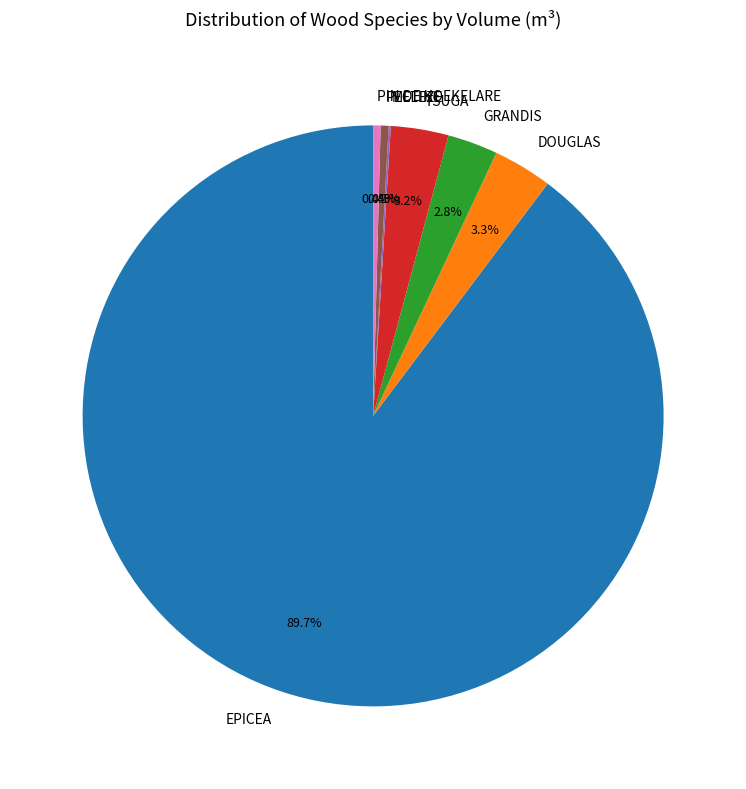

Does EPICEA account for over 50% of the chart?

Yes